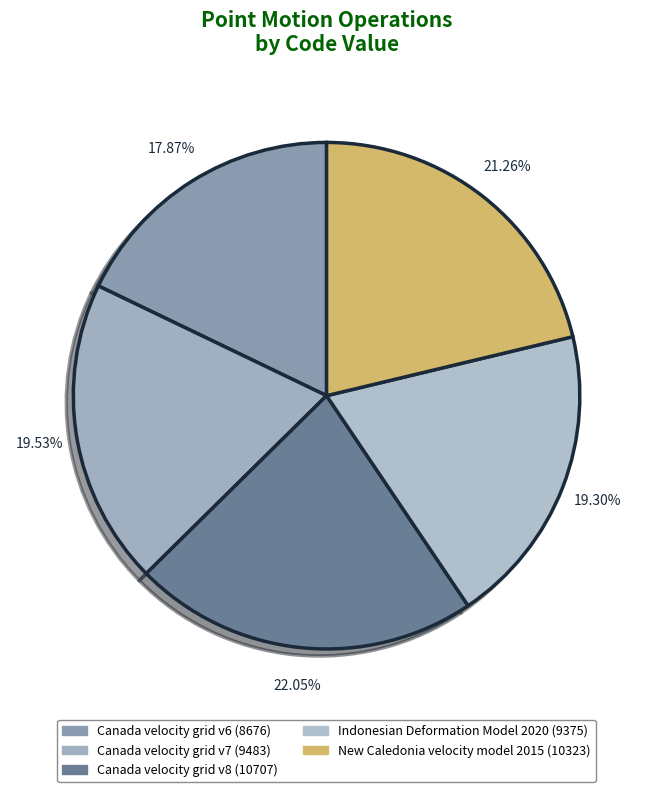

To the nearest percent, what is the combined percentage of Canada velocity grid v8 and Canada velocity grid v7?

42%